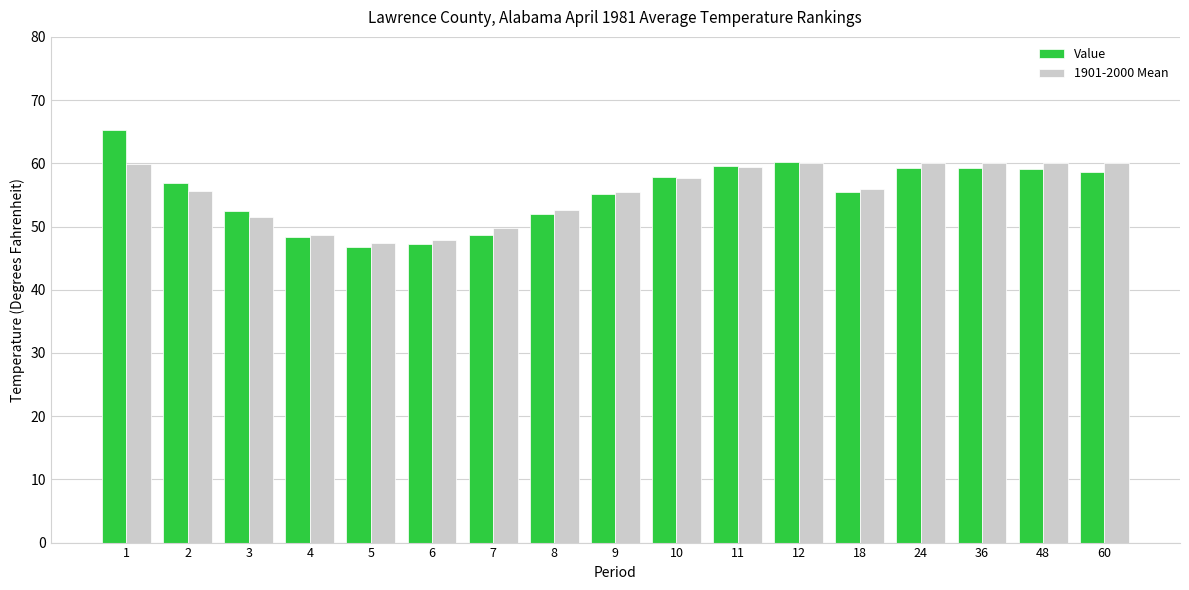

What is the average value of the 1901-2000 Mean series?

55.4